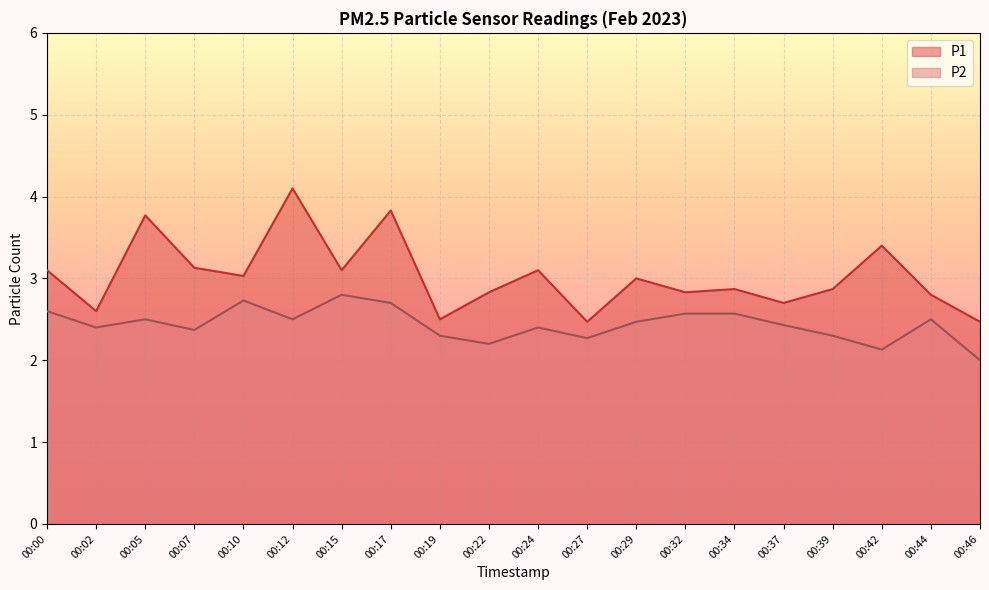

What are all the series names shown in the legend?

P1, P2